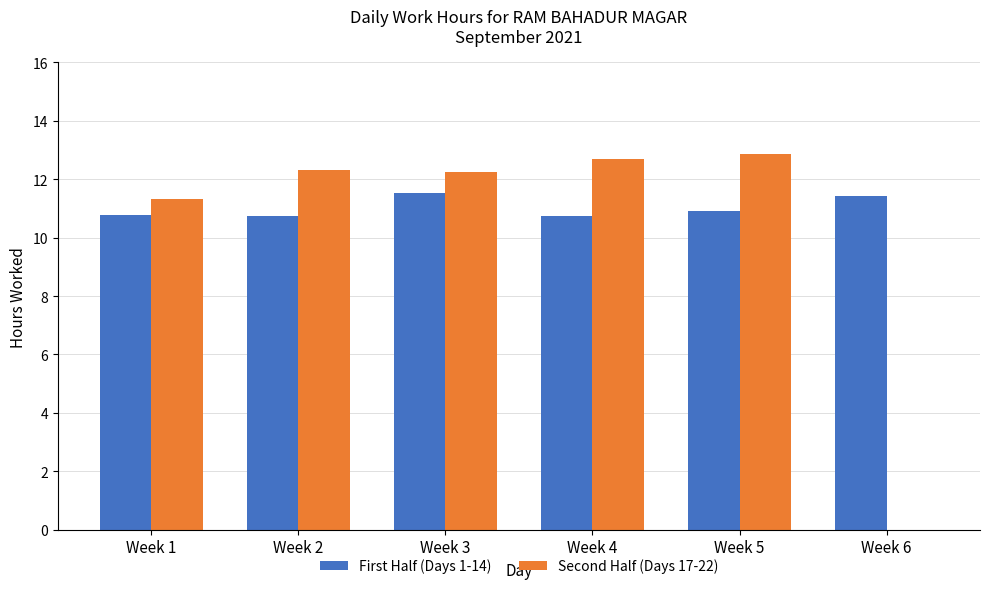

At which label is First Half (Days 1-14) closest to 11?

Week 5